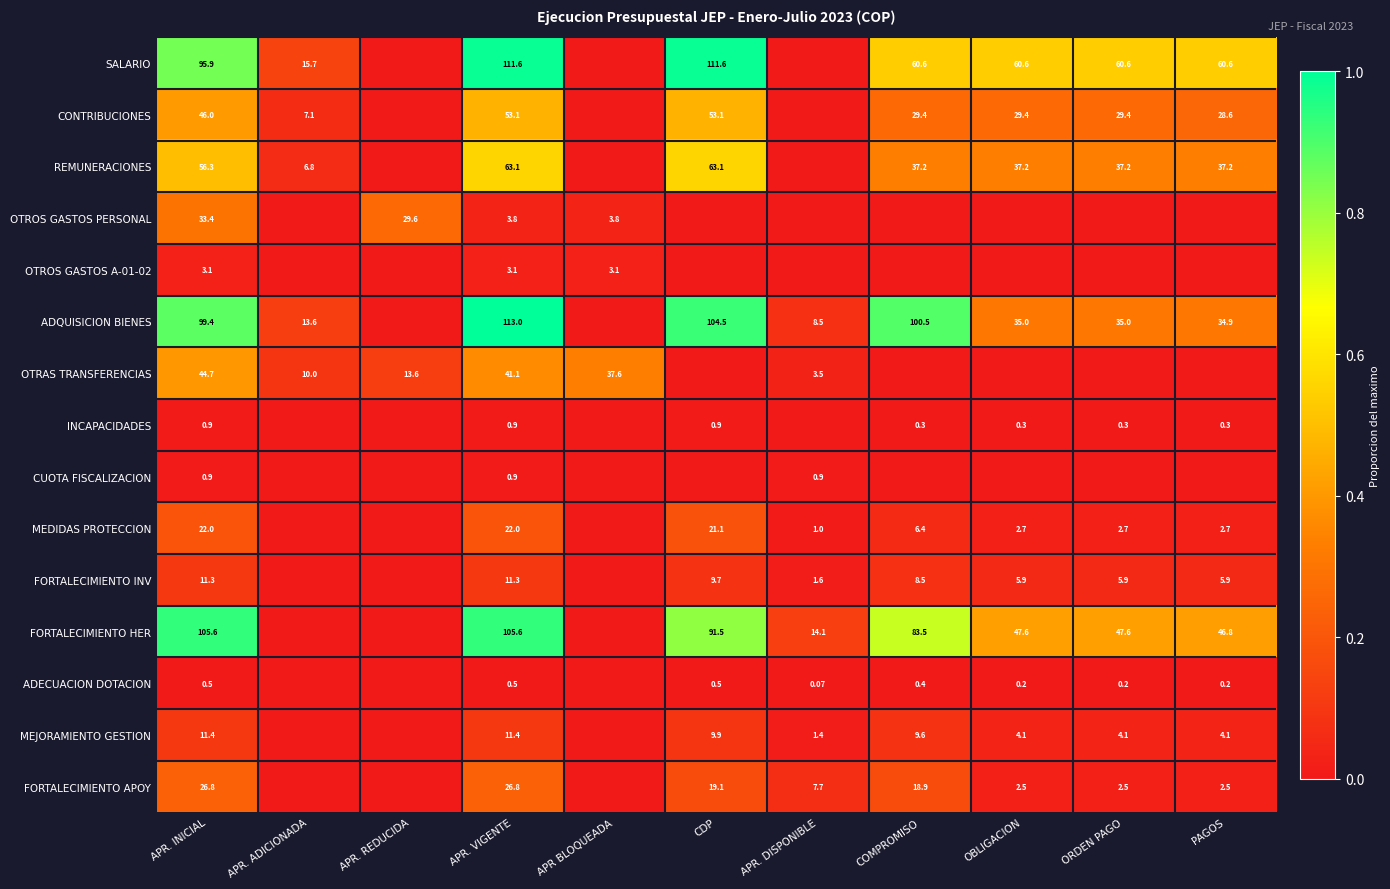

The value of MEJORAMIENTO GESTION at COMPROMISO is 0.1. True or false?

False